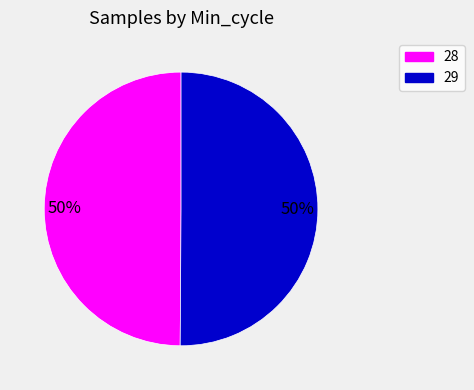

Combined, do 29 and 28 account for over 50%?

Yes